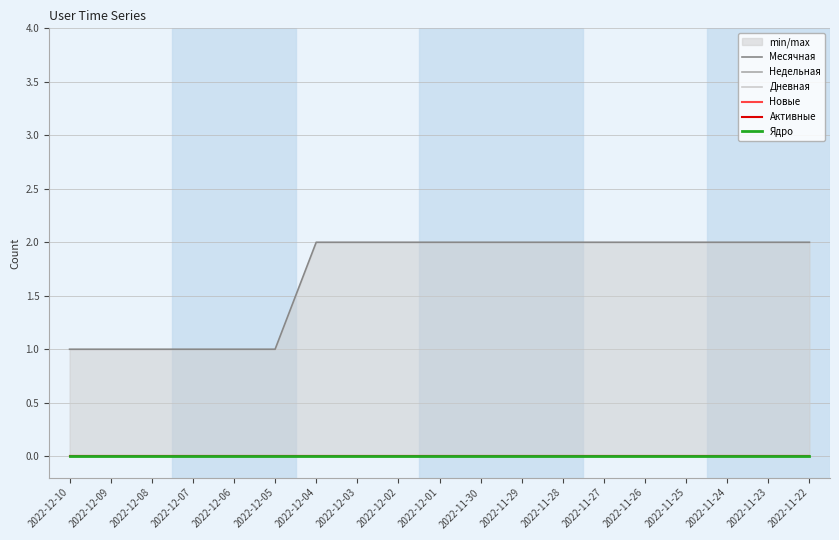

The Дневная series shows 0 at 2022-12-02. True or false?

True